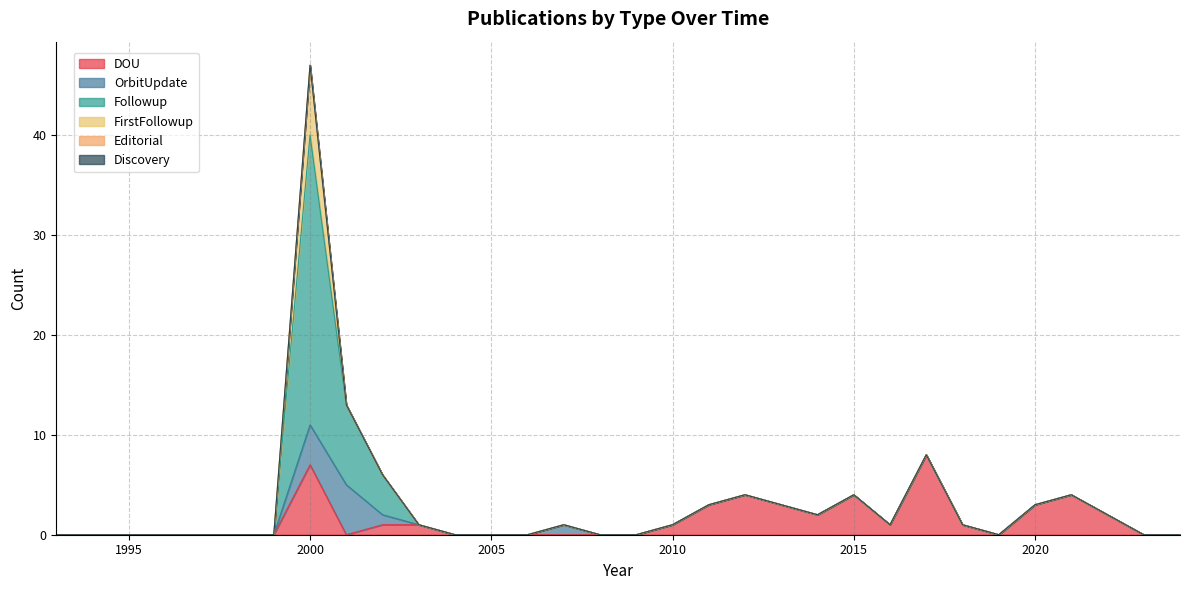

True or false: Followup has a value of 12 at 2005.

False